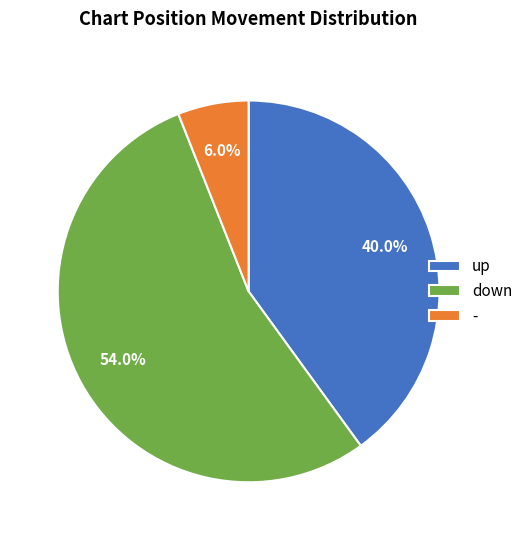

To the nearest percent, what portion does down represent?

54%